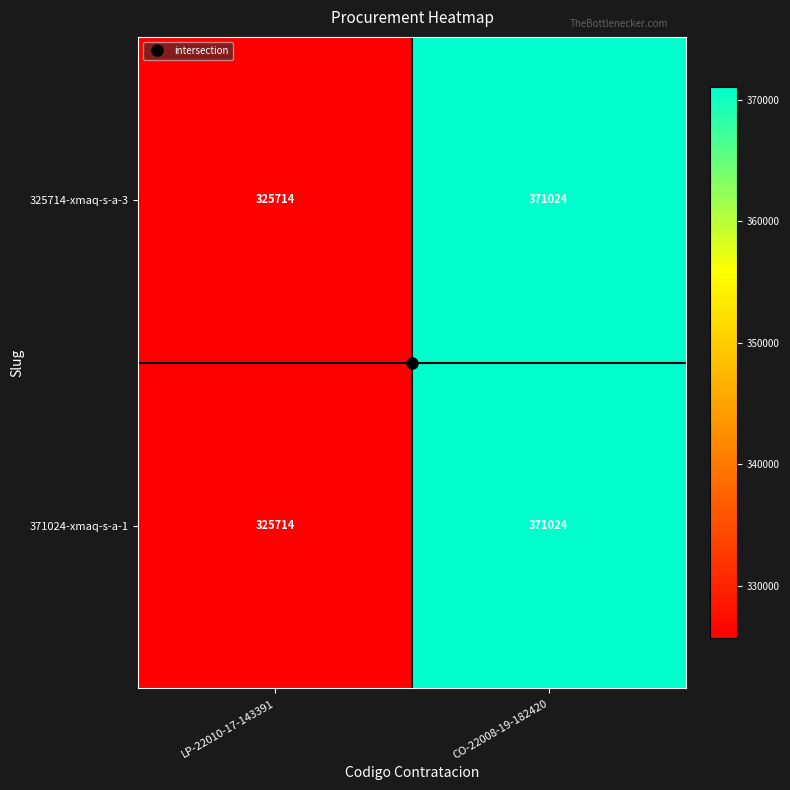

The value of 325714-xmaq-s-a-3 at CO-22008-19-182420 is 371024. True or false?

True